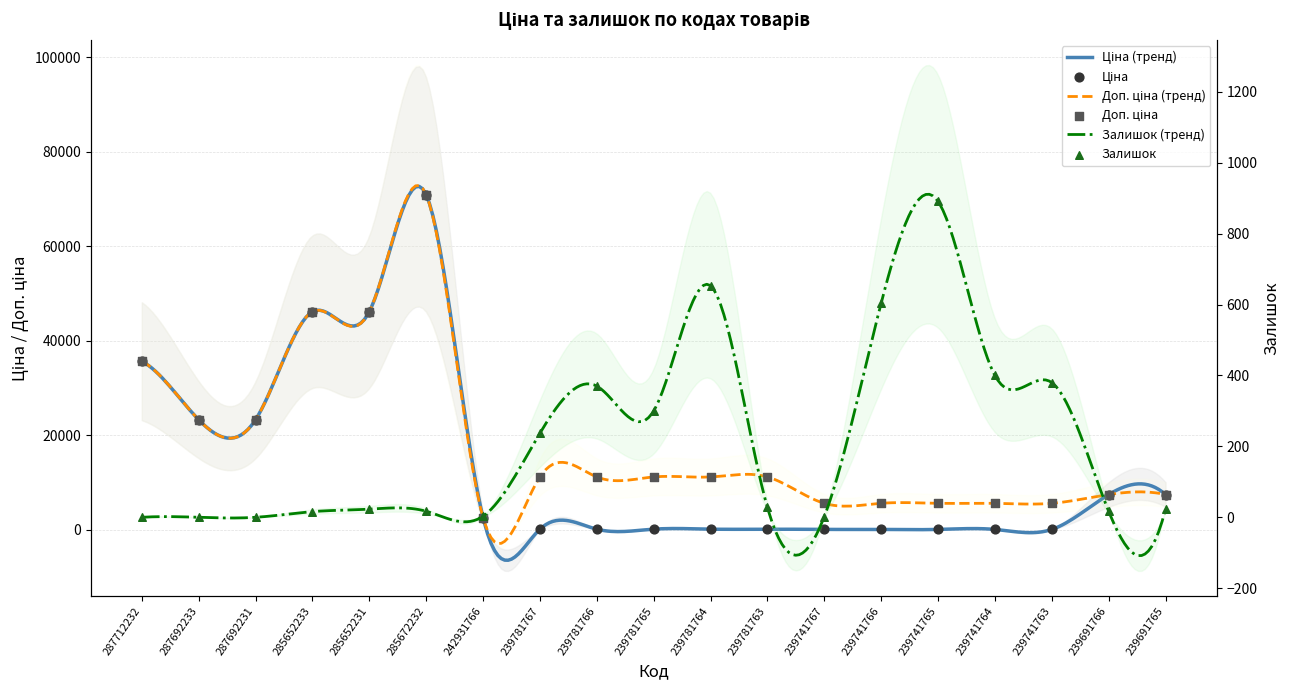

Is the value of Доп. ціна at 287712232 greater than the value of Ціна at 287712232?

No